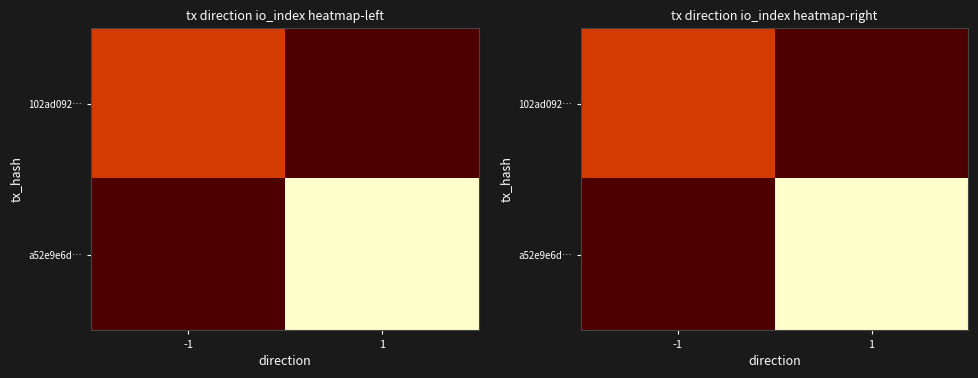

Is it true that a52e9e6d… equals 0 at -1?

True